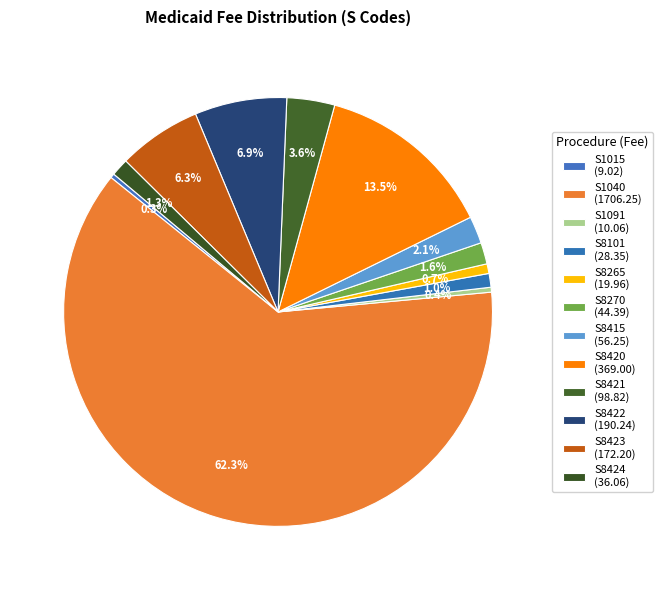

How many segments does this pie chart have?

12